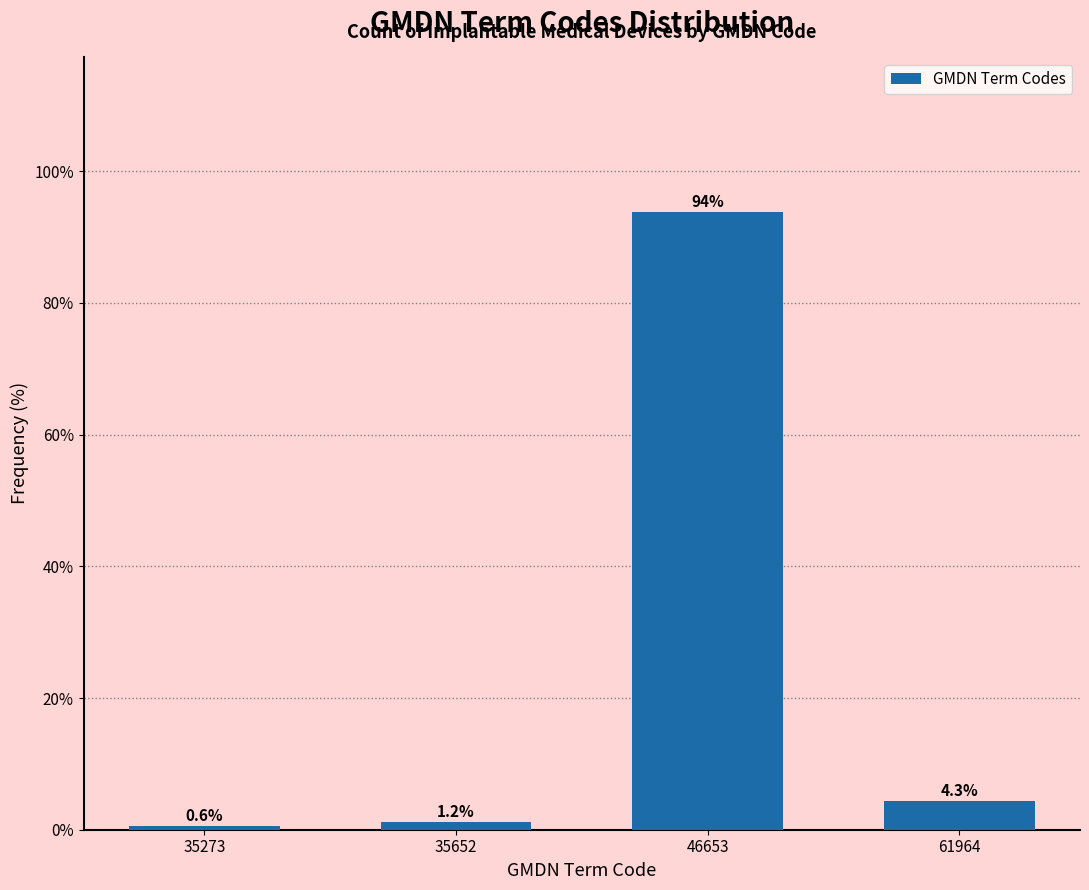

Reading left to right, what are all the values shown in this chart?

35273=0.6	35652=1.2	46653=93.9	61964=4.3